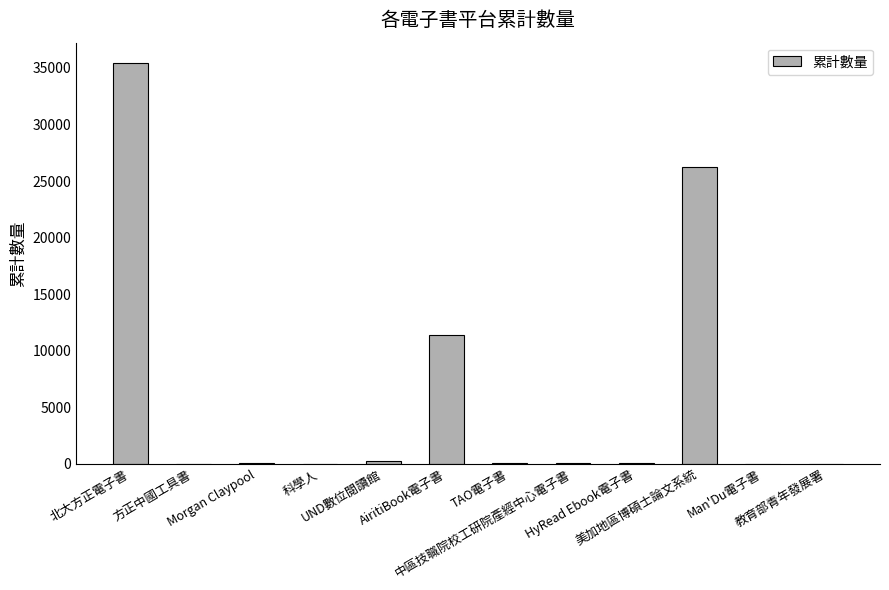

What is the maximum value shown in the chart?

35460